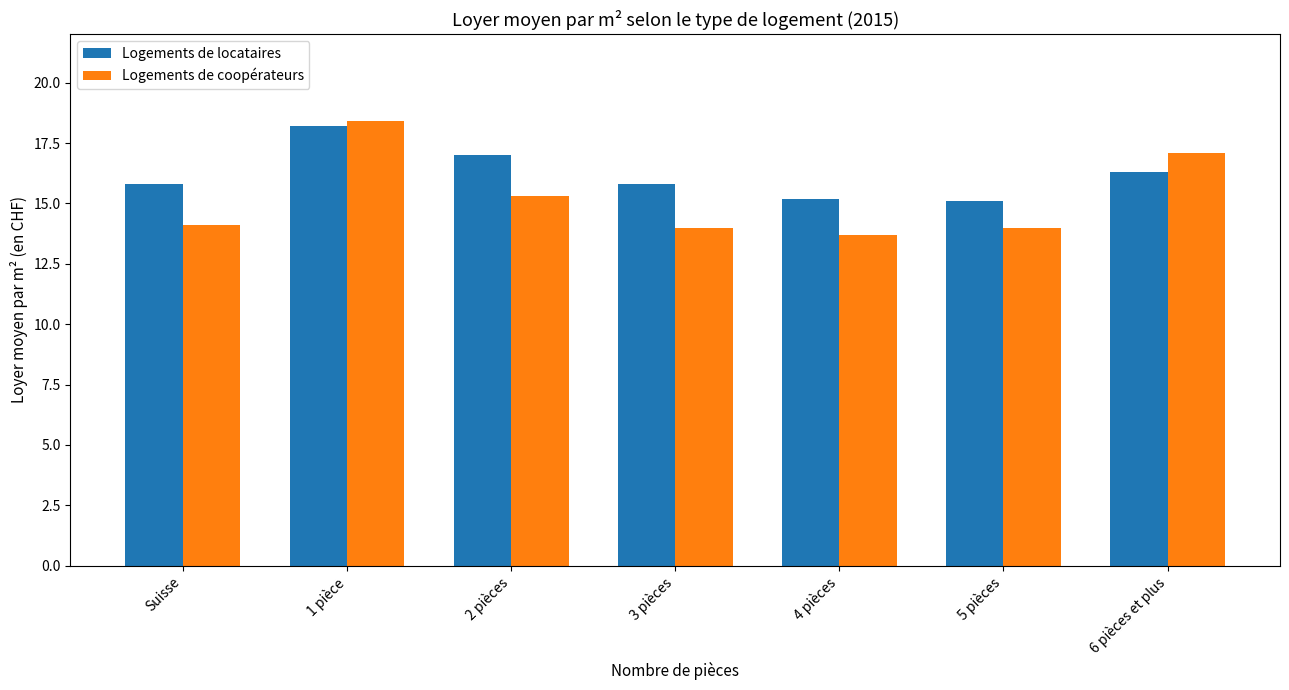

The value of Logements de locataires at 3 pièces is 7.4. True or false?

False